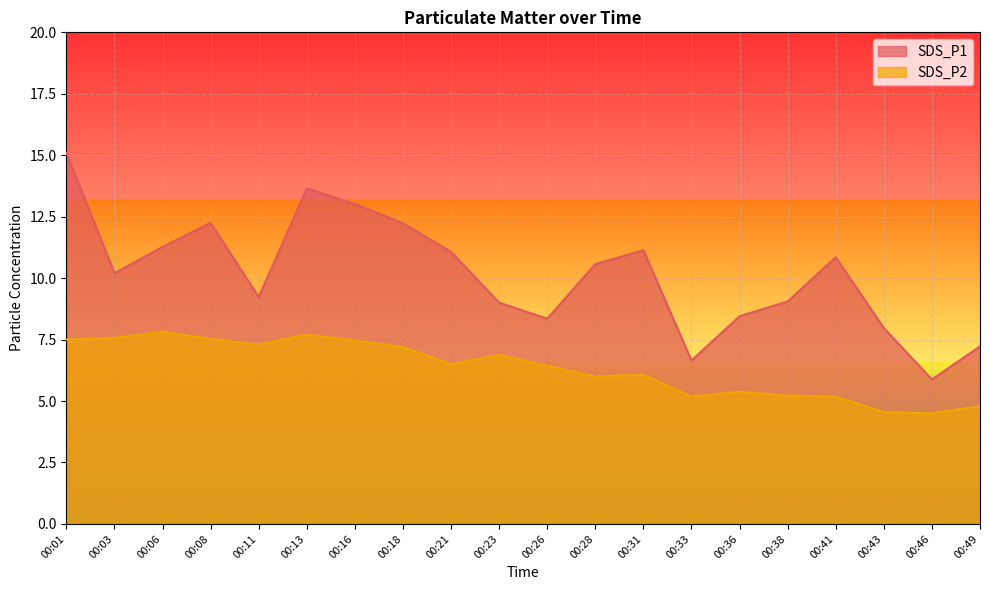

Which series has the widest spread of values?

SDS_P1